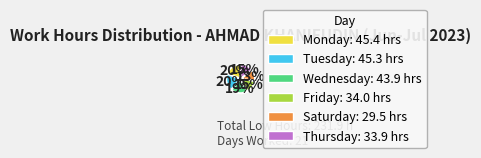

How many slices are in this pie chart?

6